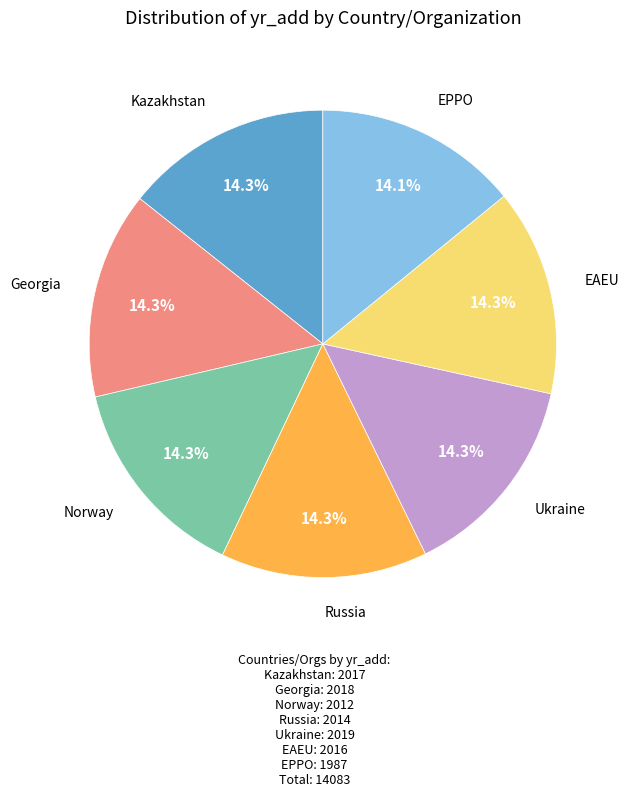

What percentage is NOT represented by EAEU?

85.7%